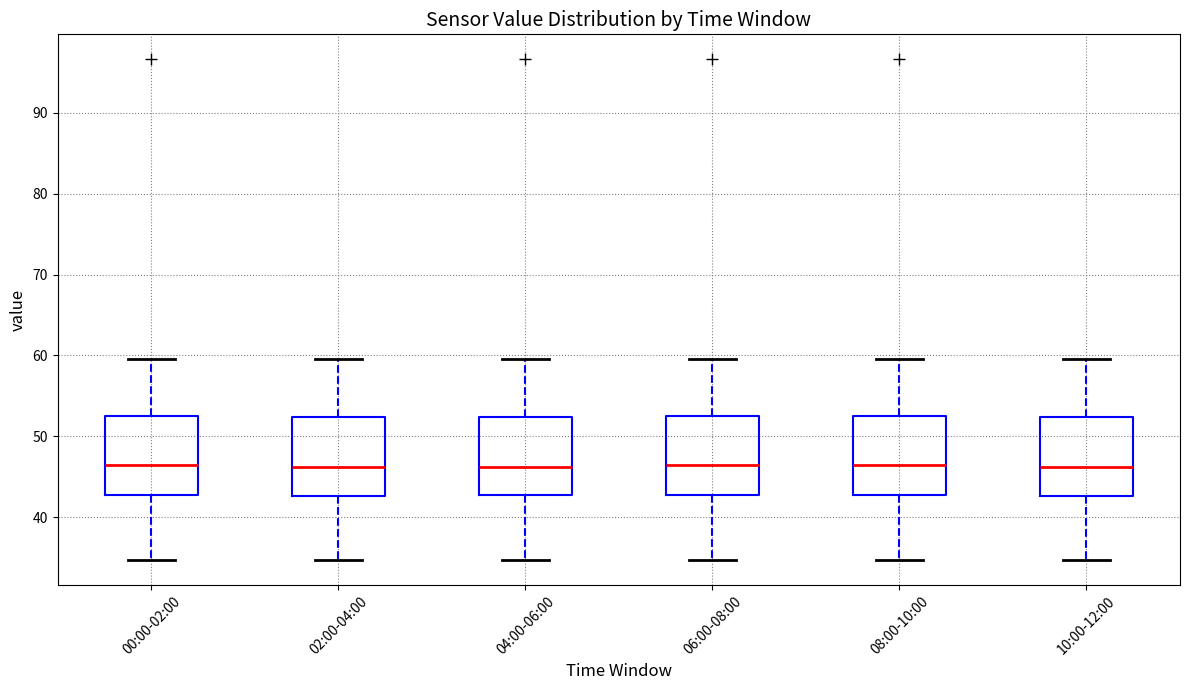

Reading left to right, transcribe this box plot: for each box, give where its median line is, the range the box spans, and where its two whiskers end, as read against the y-axis. The values are not printed on the chart, so give them approximately, as read against the axis.

00:00-02:00: median 46, box 43 to 52, whiskers 35 to 60
02:00-04:00: median 46, box 43 to 52, whiskers 35 to 60
04:00-06:00: median 46, box 43 to 52, whiskers 35 to 60
06:00-08:00: median 46, box 43 to 52, whiskers 35 to 60
08:00-10:00: median 46, box 43 to 52, whiskers 35 to 60
10:00-12:00: median 46, box 43 to 52, whiskers 35 to 60